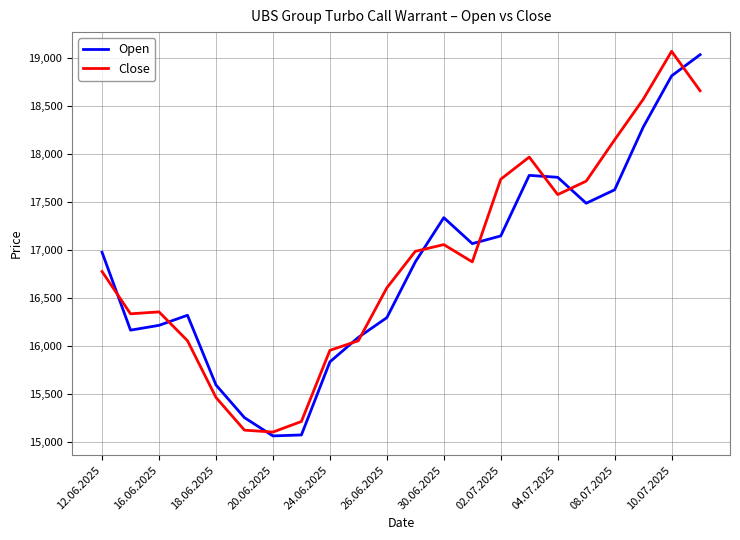

What is the minimum value for Open?

15065